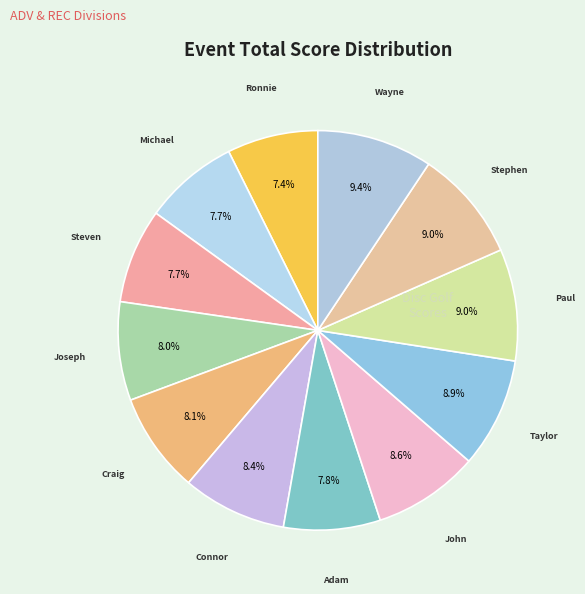

Count the number of slices in the pie.

12